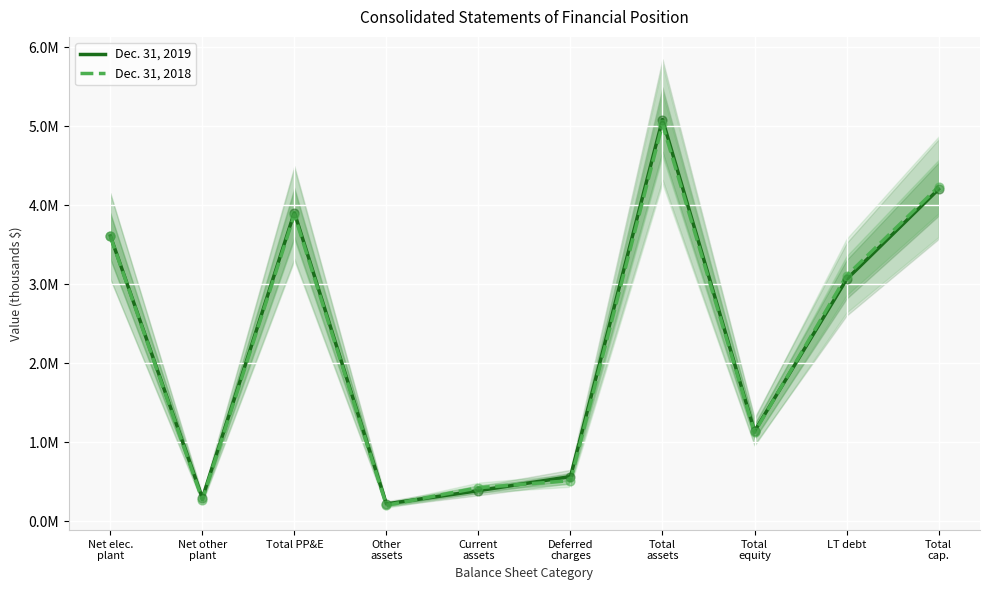

Is the value of Dec. 31, 2018 at Net other
plant greater than the value of Dec. 31, 2019 at Current
assets?

No